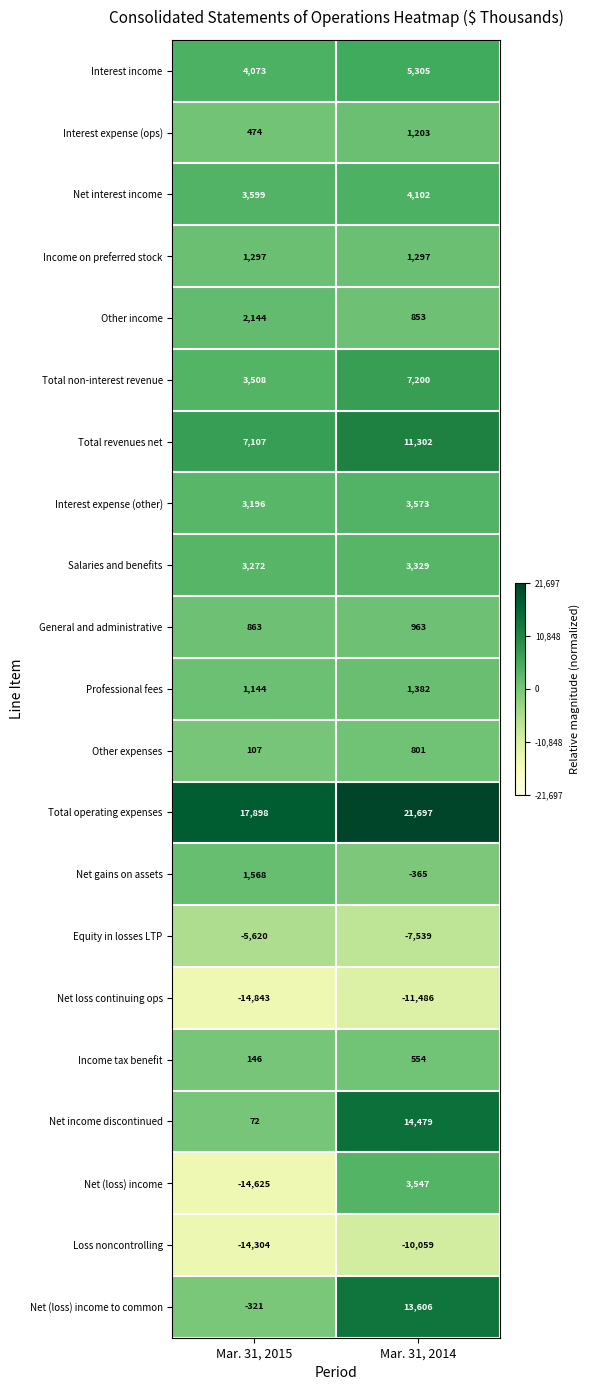

Where is Total revenues net nearest to the value 9204?

Mar. 31, 2015